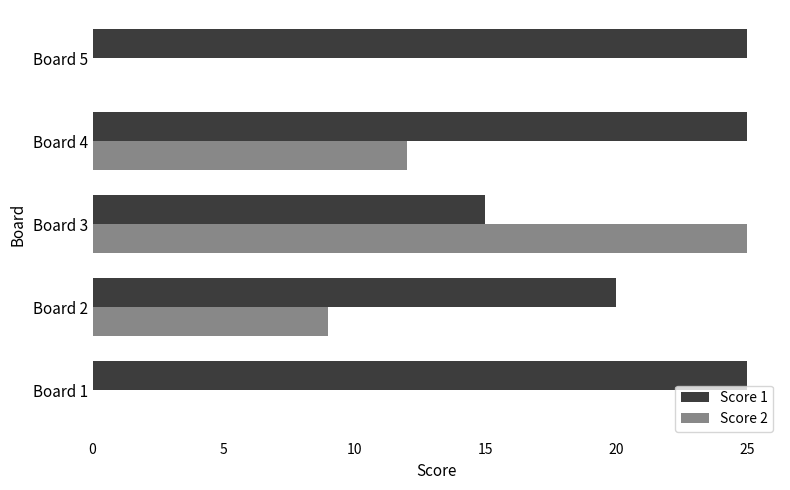

The Score 1 series shows 42 at Board 5. True or false?

False